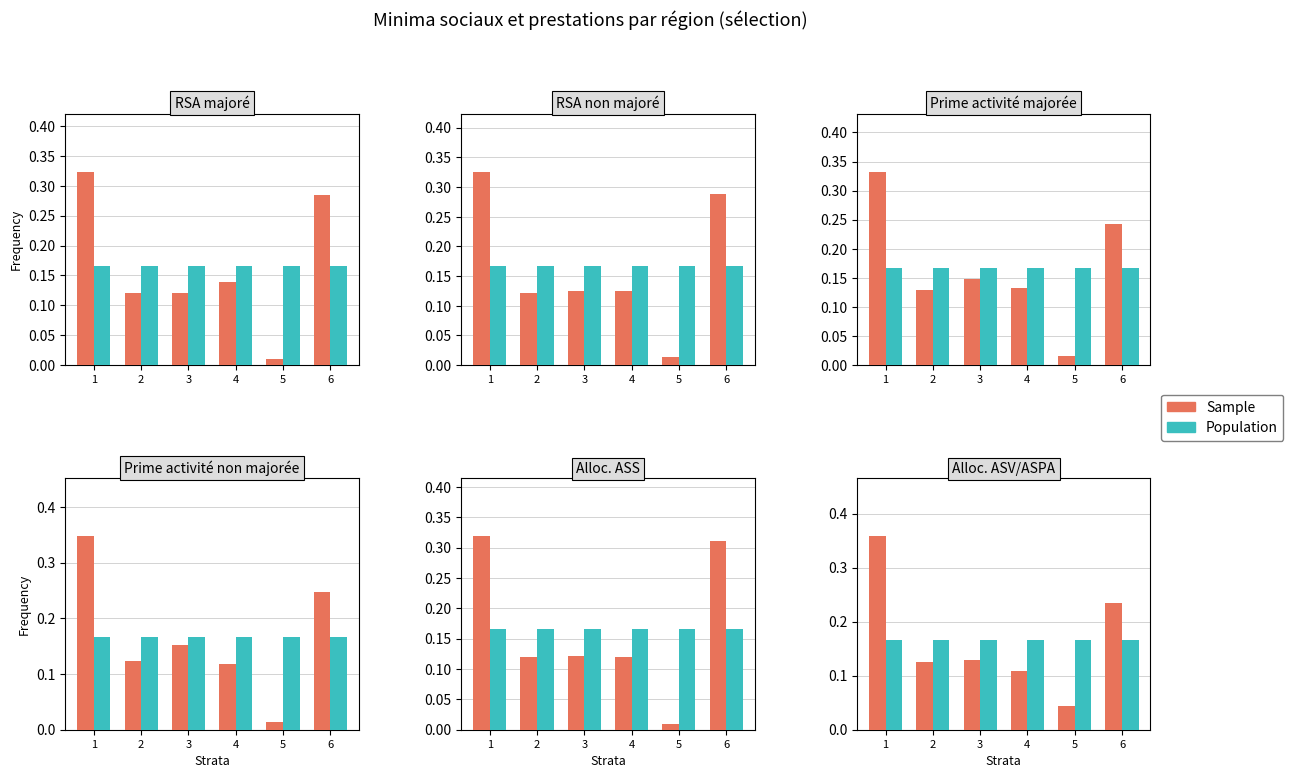

At which category does the chart reach its peak across all series?

1